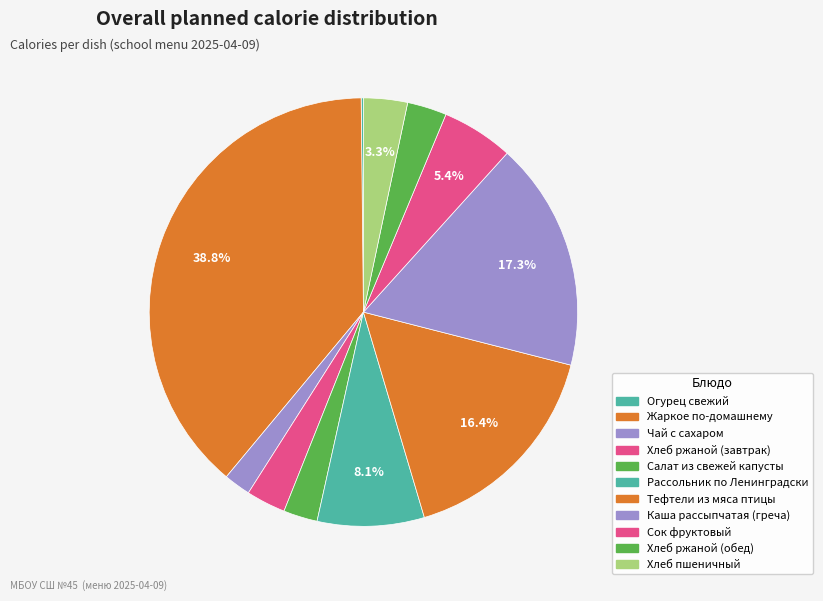

Is Чай с сахаром the majority of the pie?

No